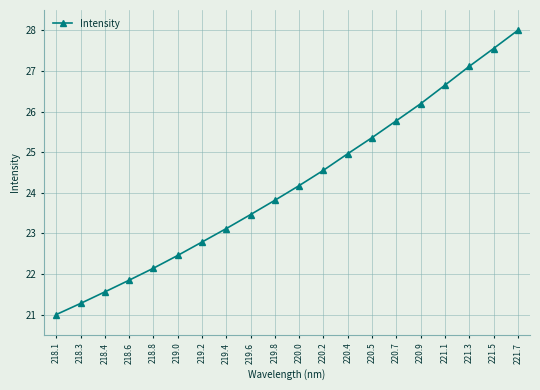

The value at 220.0 is 4.9. True or false?

False